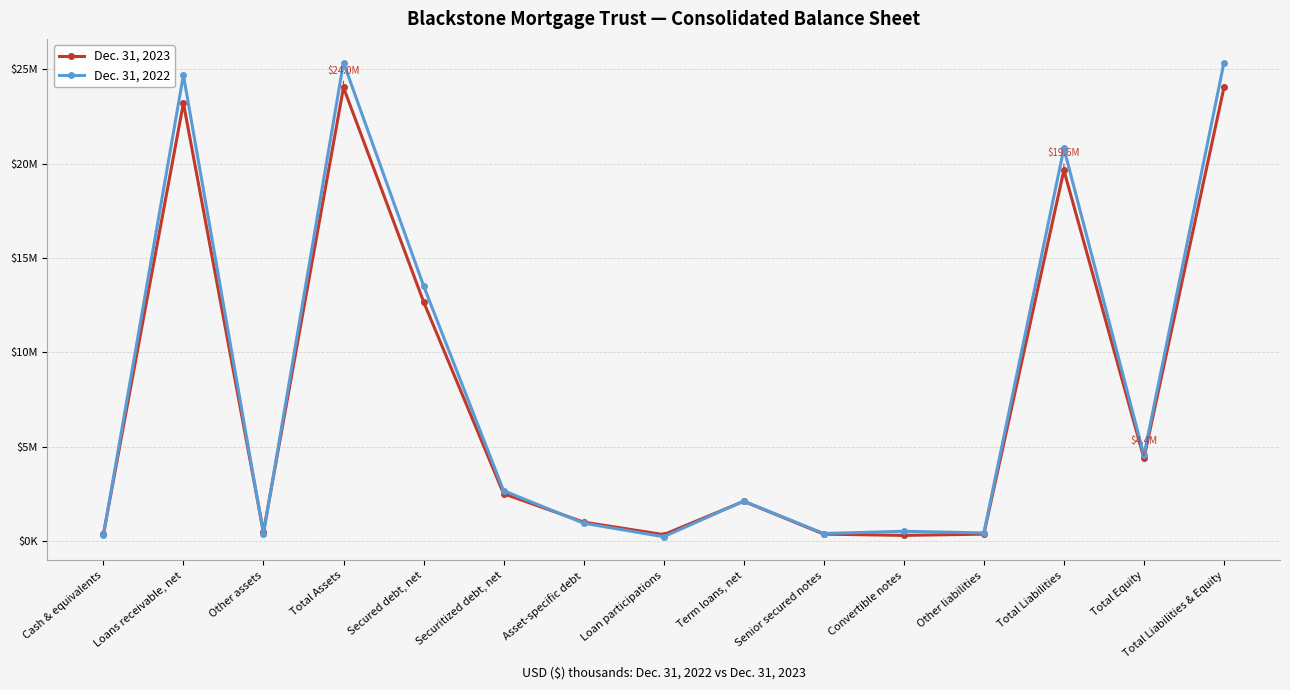

Which series has the largest range (max minus min)?

Dec. 31, 2022